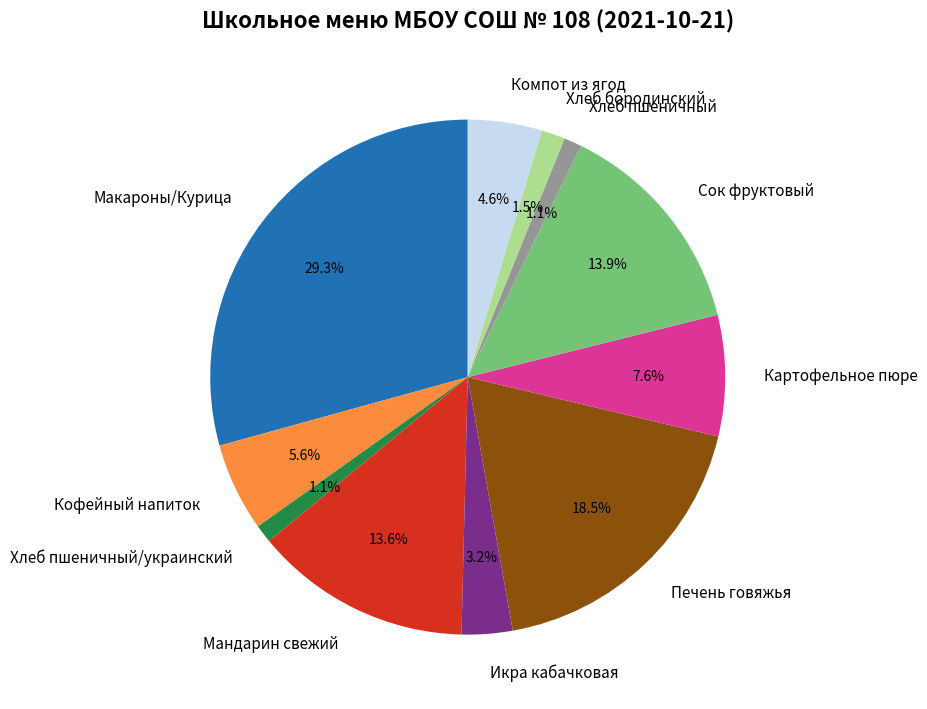

Is Хлеб пшеничный/украинский the majority of the pie?

No